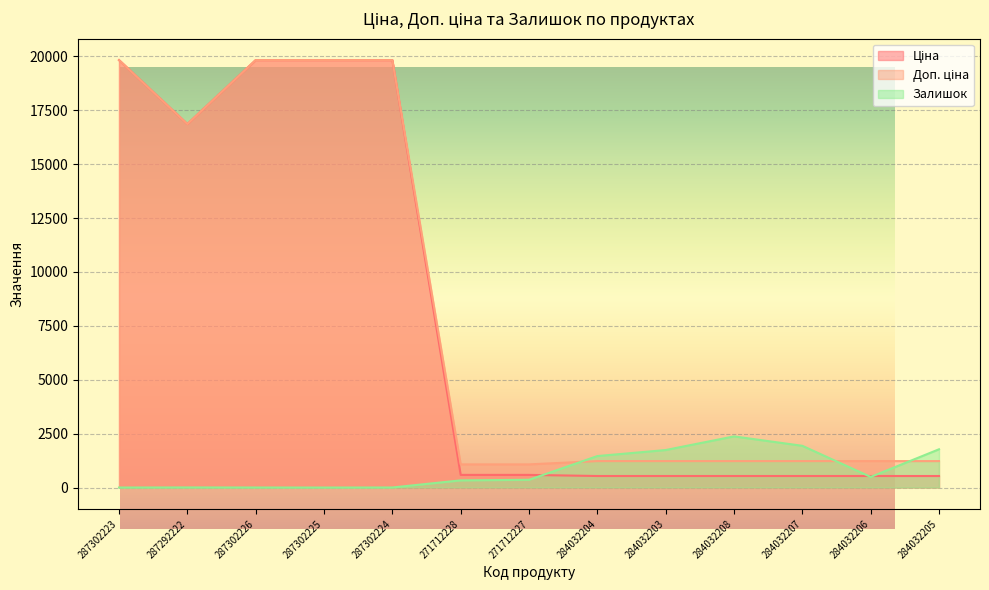

Which series has the largest range (max minus min)?

Ціна